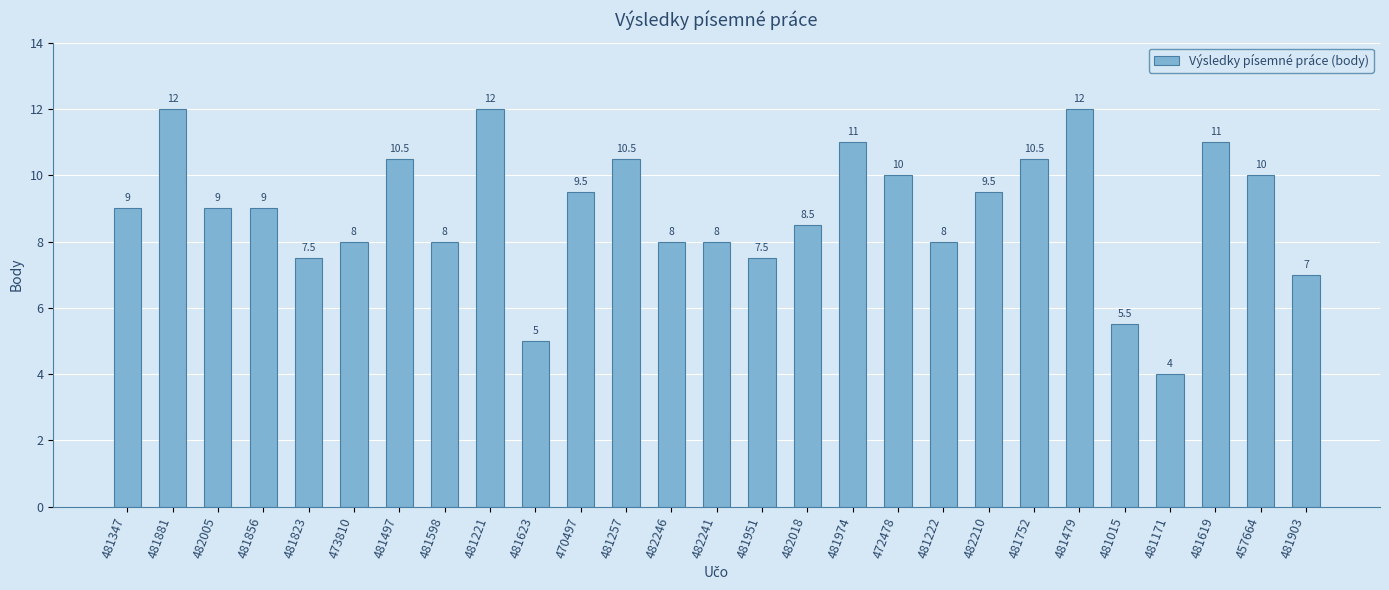

What is the label of the 17th bar from the left?

481974